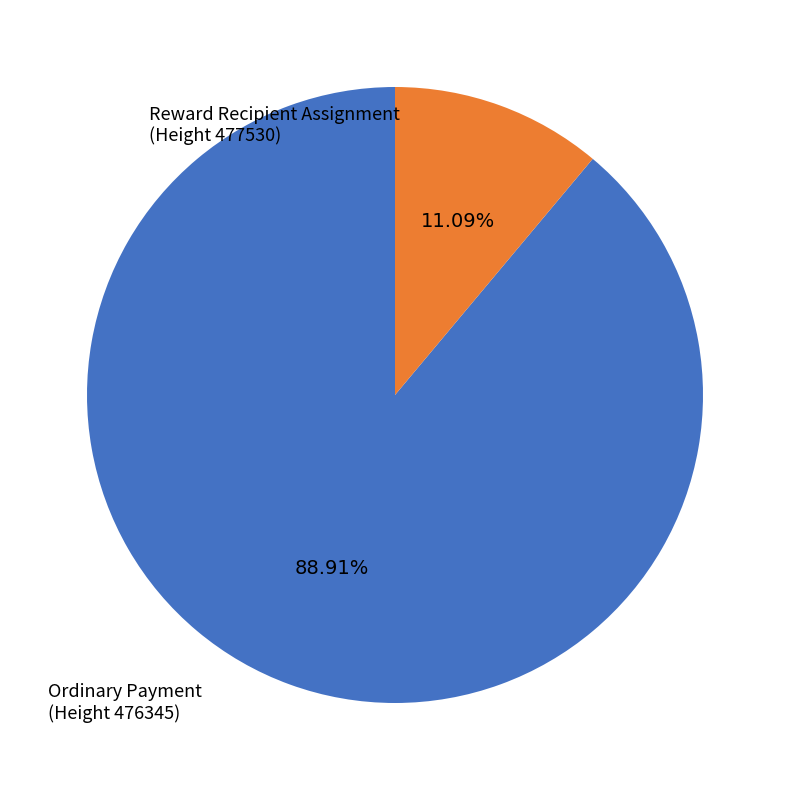

Do Ordinary Payment (Height 476345) and Reward Recipient Assignment (Height 477530) together represent more than half of the pie?

Yes